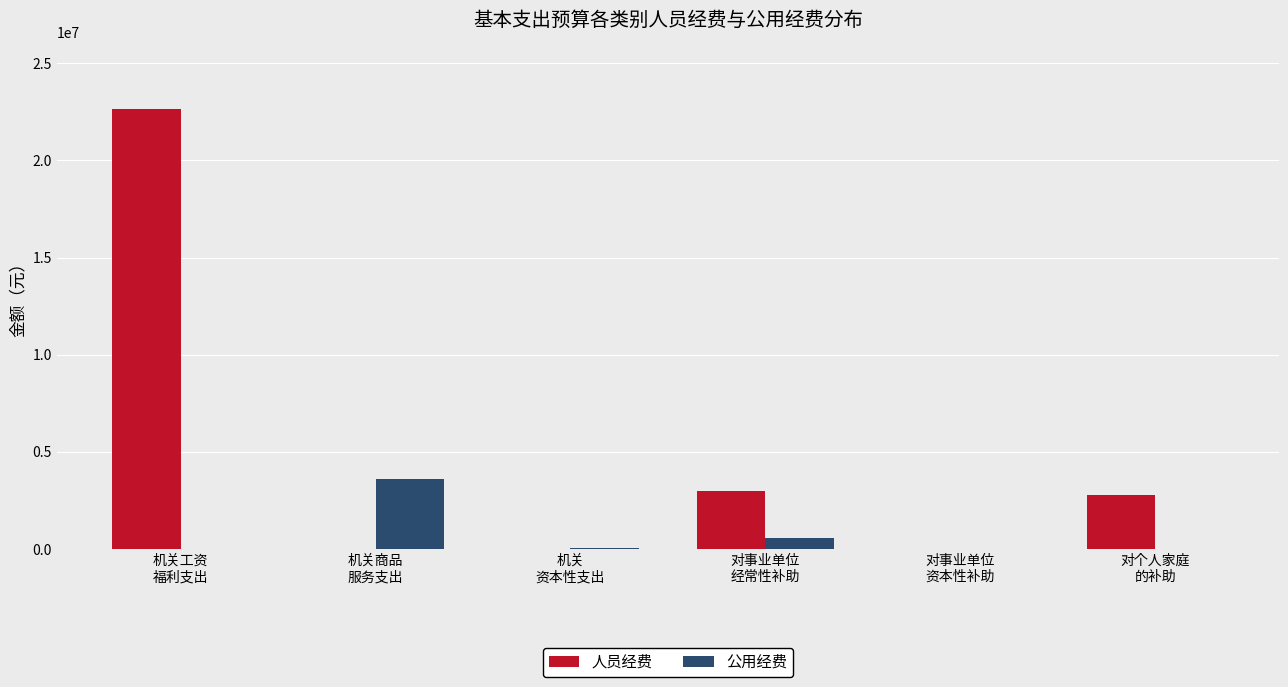

What is the sum of all 人员经费 values?

28431797.8